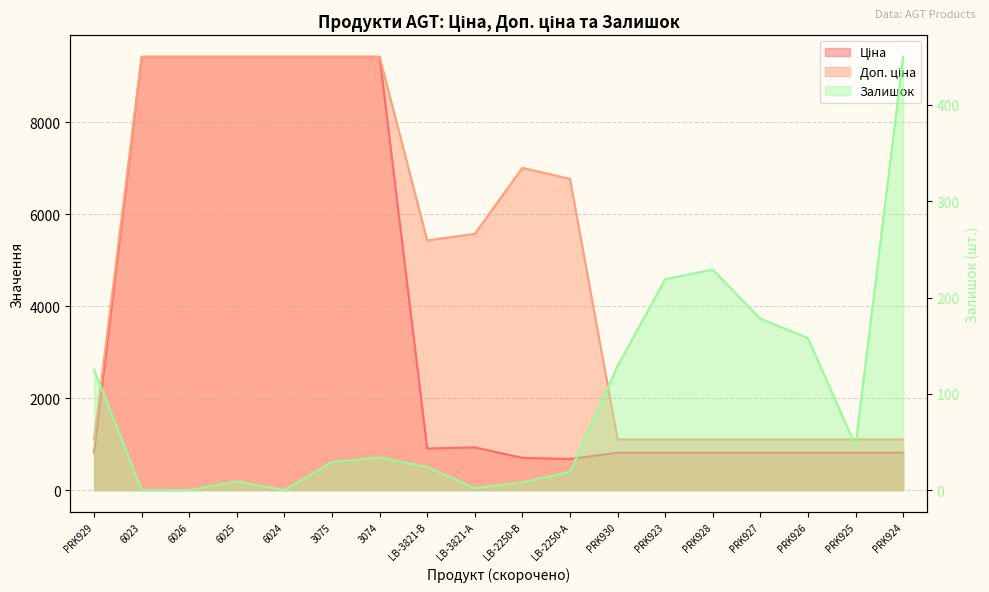

Reading left to right, extract all data points from this chart.

Ціна: 813.0	9416.9	9416.9	9416.9	9416.9	9416.9	9416.9	904.3	928.3	700.4	676.4	813.0	813.0	813.0	813.0	813.0	813.0	813.0
Доп. ціна: 1101.8	9416.9	9416.9	9416.9	9416.9	9416.9	9416.9	5425.9	5569.9	7004.3	6764.4	1101.8	1101.8	1101.8	1101.8	1101.8	1101.8	1101.8
Залишок: 125.0	0.0	0.0	9.0	0.0	29.0	34.0	24.0	2.0	8.0	19.0	129.0	219.0	229.0	178.0	158.0	46.0	450.0